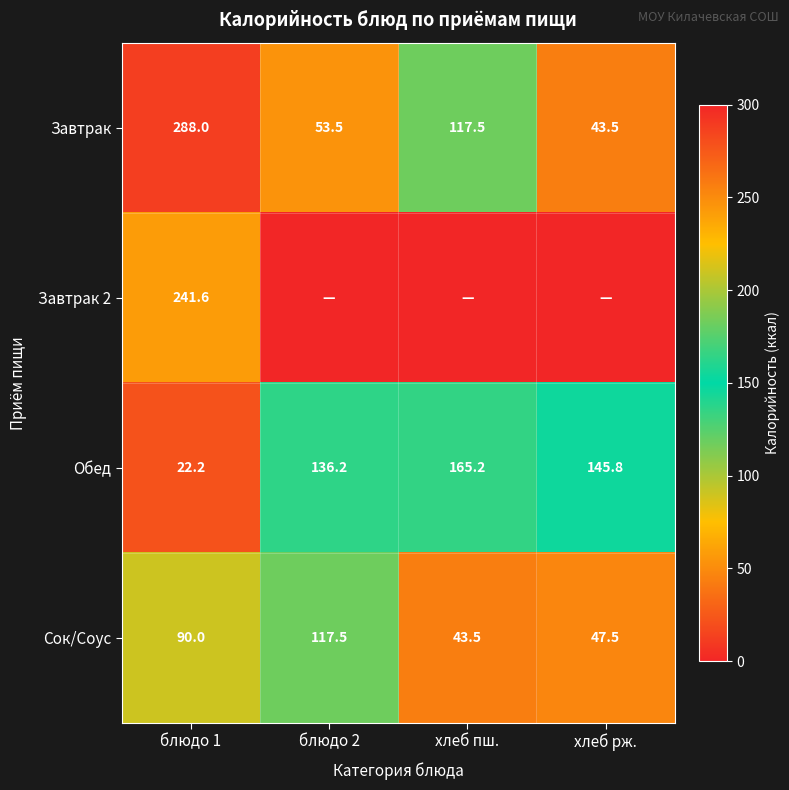

What is the difference between the highest and lowest values at блюдо 1?

265.8